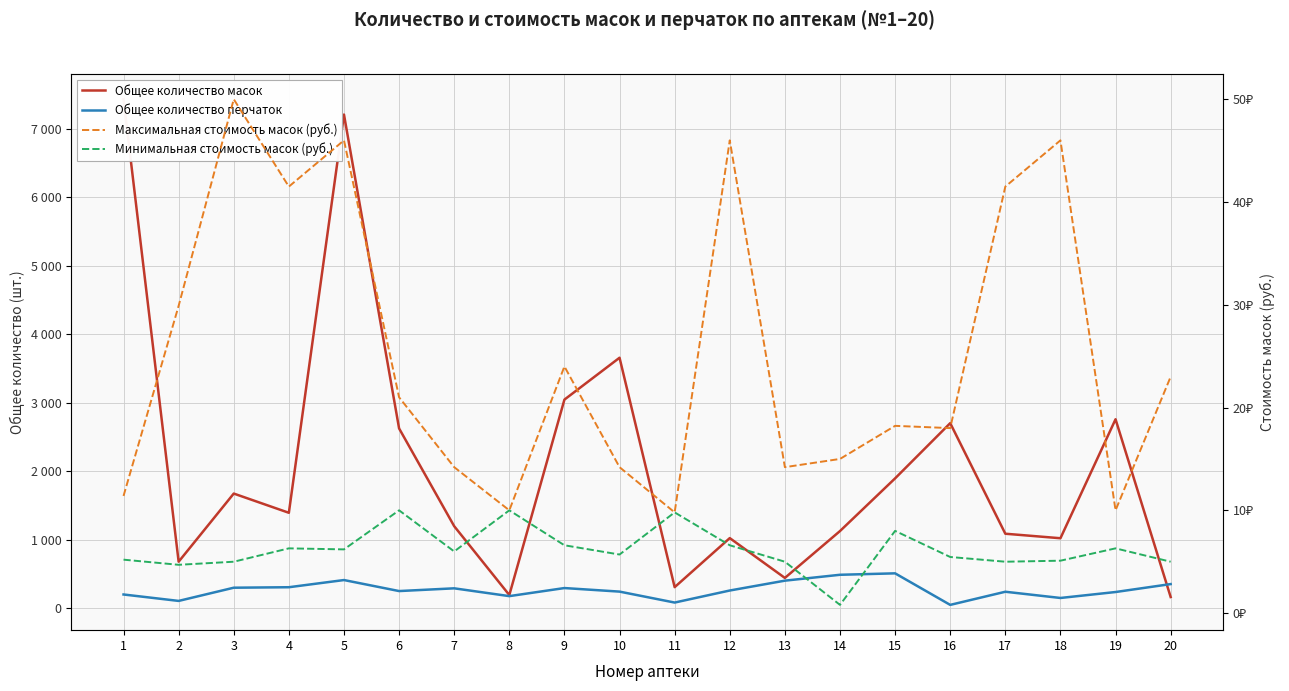

Is this an area chart (filled region under the line)?

No